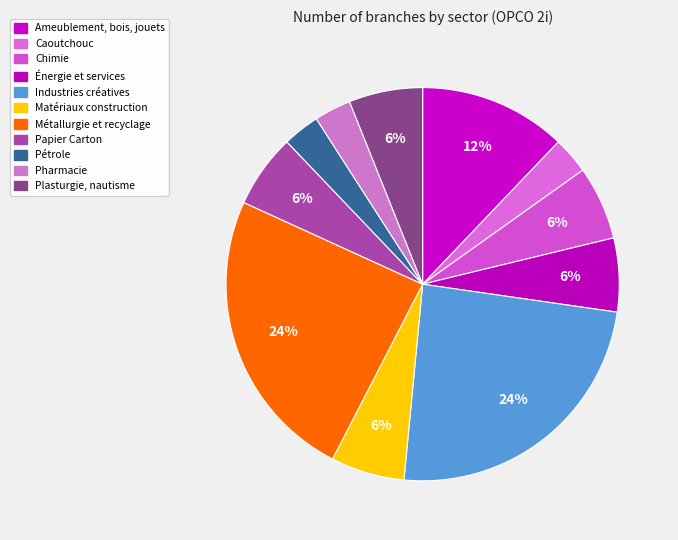

How many slices are in this pie chart?

11